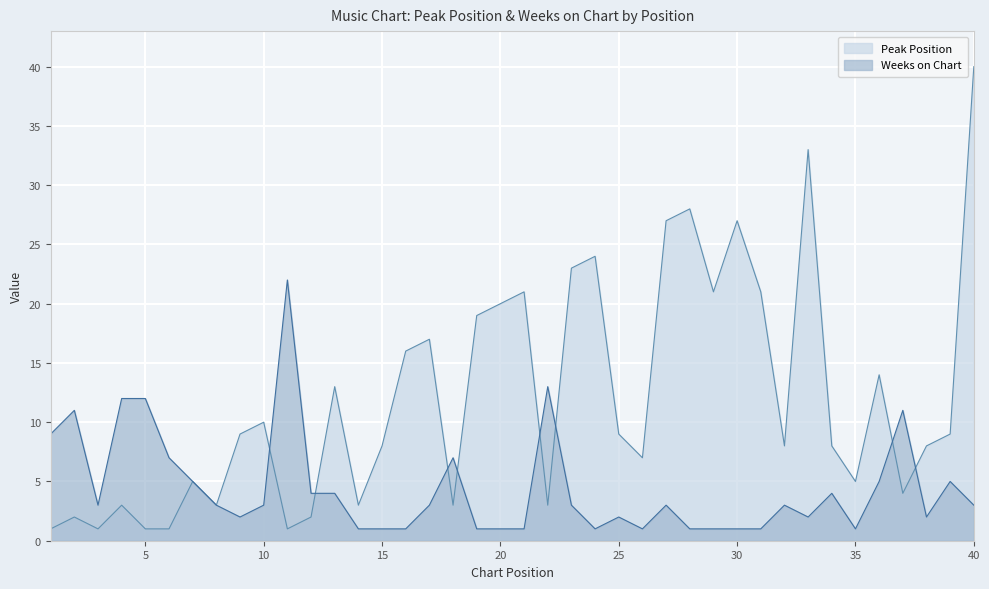

Between 23 and 33, which is larger?

33